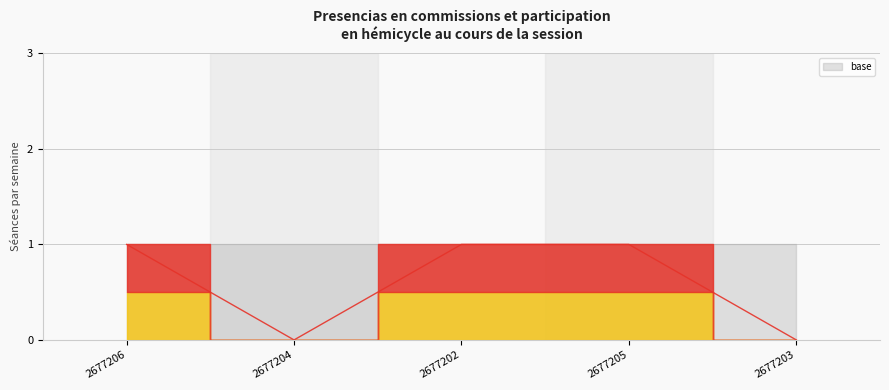

Between 2677205 and 2677203, which is larger?

2677205